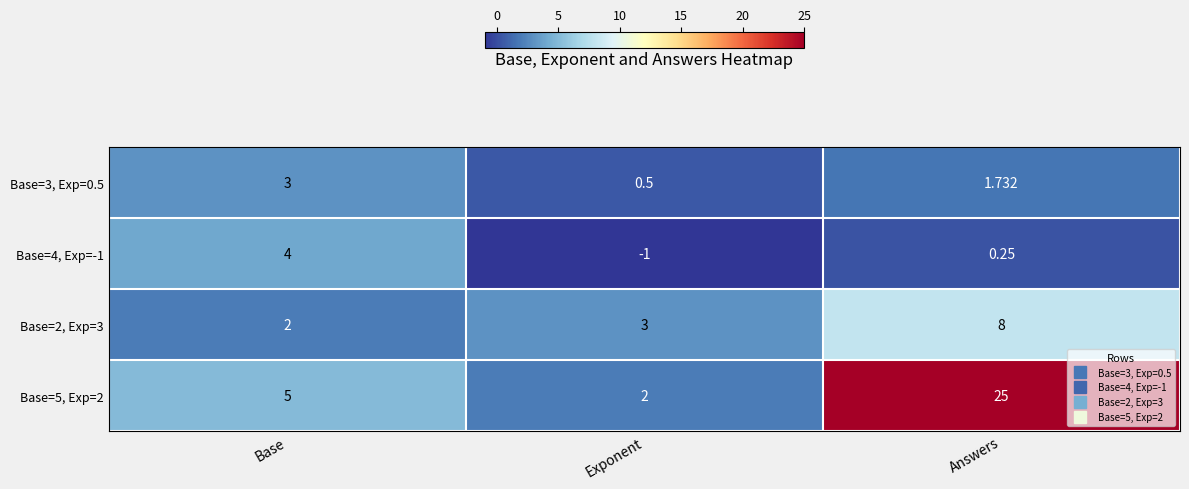

What is the spread (max minus min) of values at Exponent?

4.0